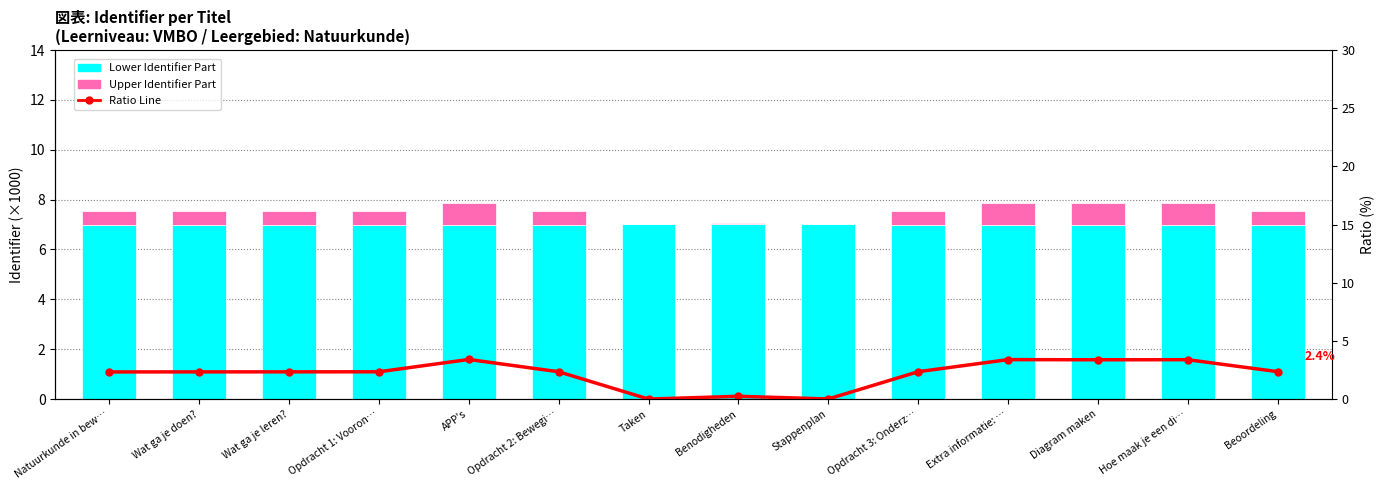

Which series has the largest range (max minus min)?

Ratio Line